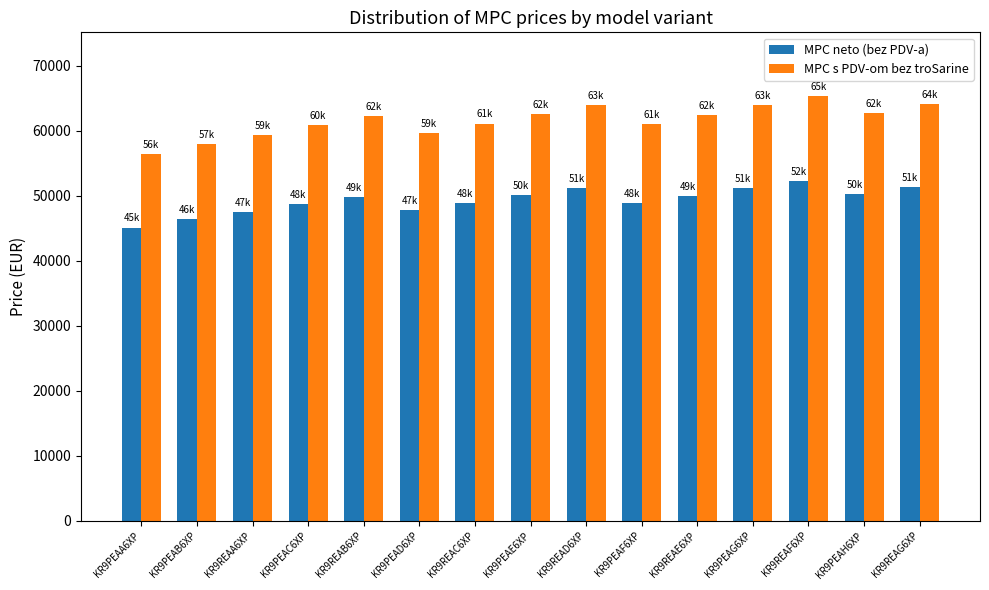

How many groups of bars are there?

15